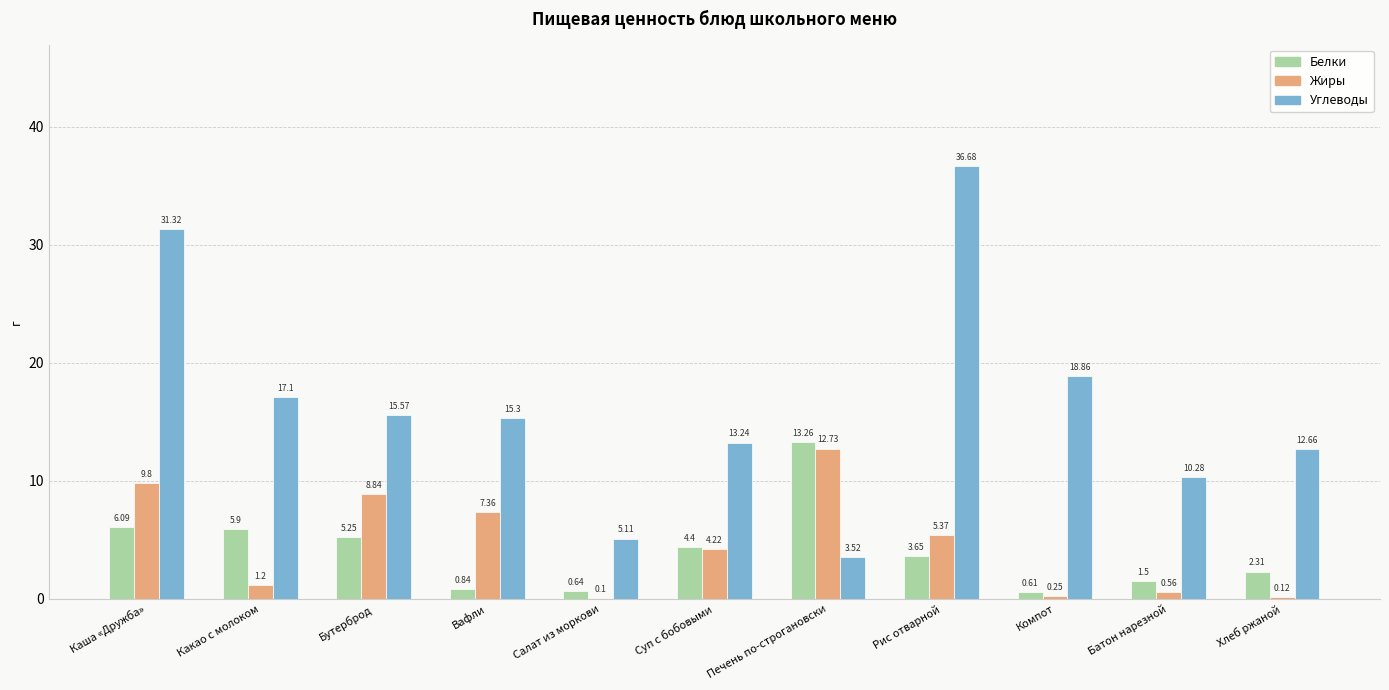

At which category does the chart reach its peak across all series?

Рис отварной